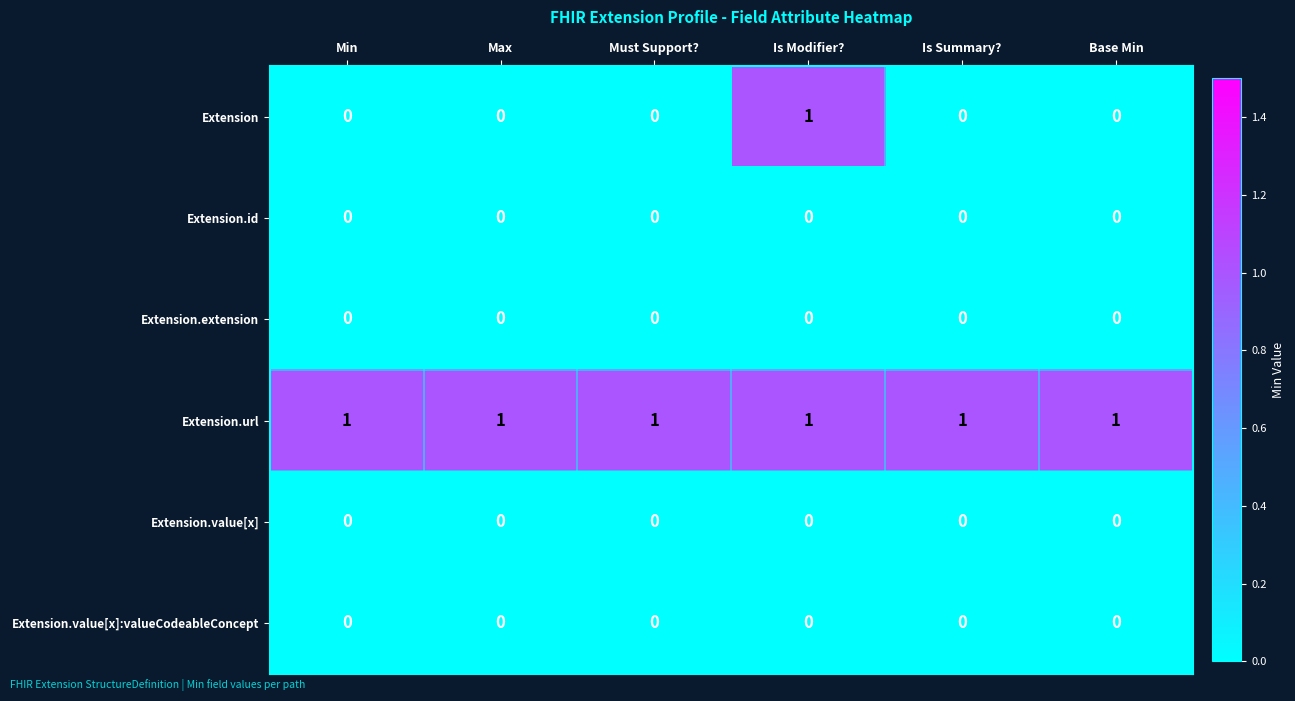

Which series has the largest range (max minus min)?

Extension